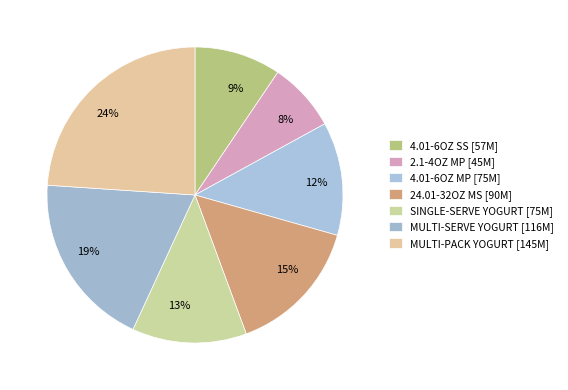

How many slices are in this pie chart?

7